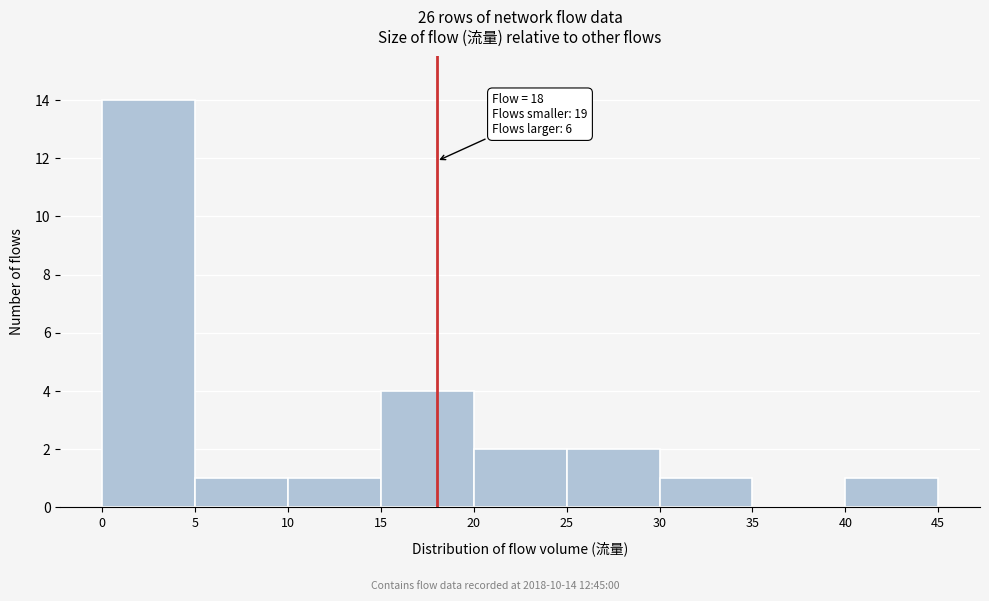

Over which range of the x-axis is the bar tallest?

0 to 5